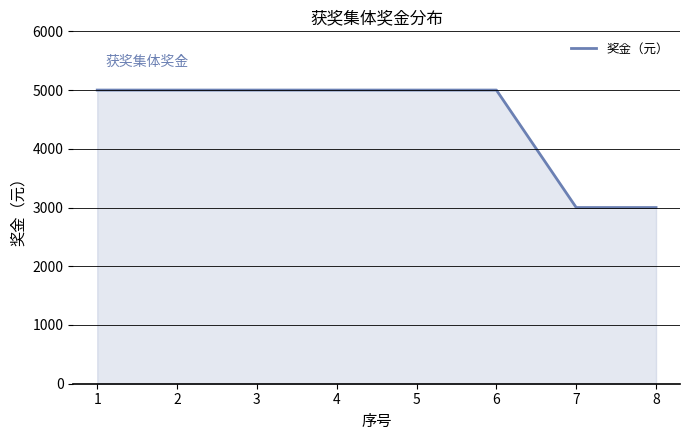

What is the change in value from 1 to 8?

-2000